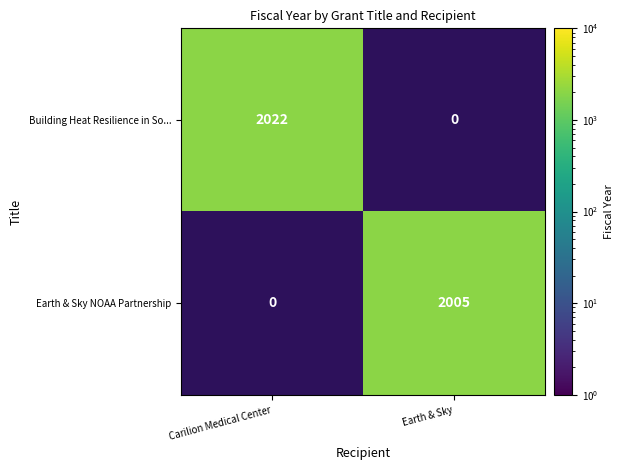

Is it true that Building Heat Resilience in So... equals 2022 at Carilion Medical Center?

True